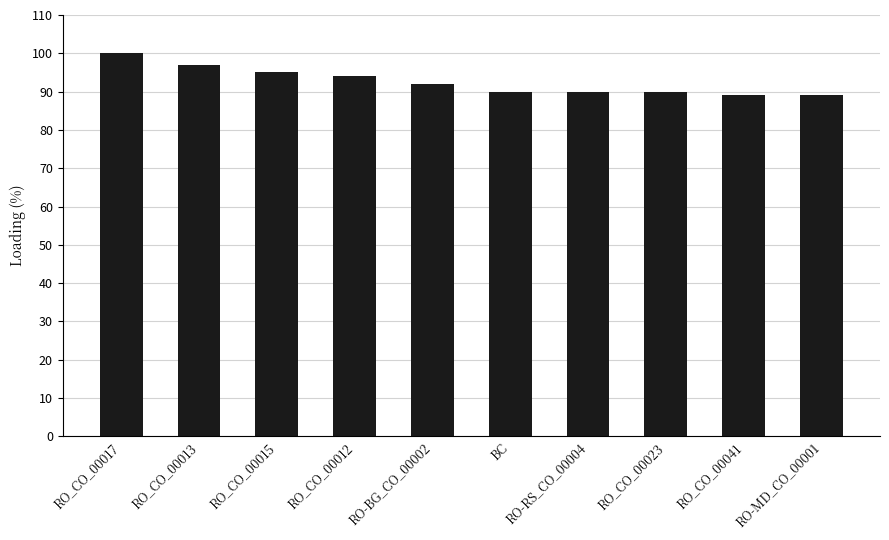

Which has a higher value, RO_CO_00013 or RO-RS_CO_00004?

RO_CO_00013